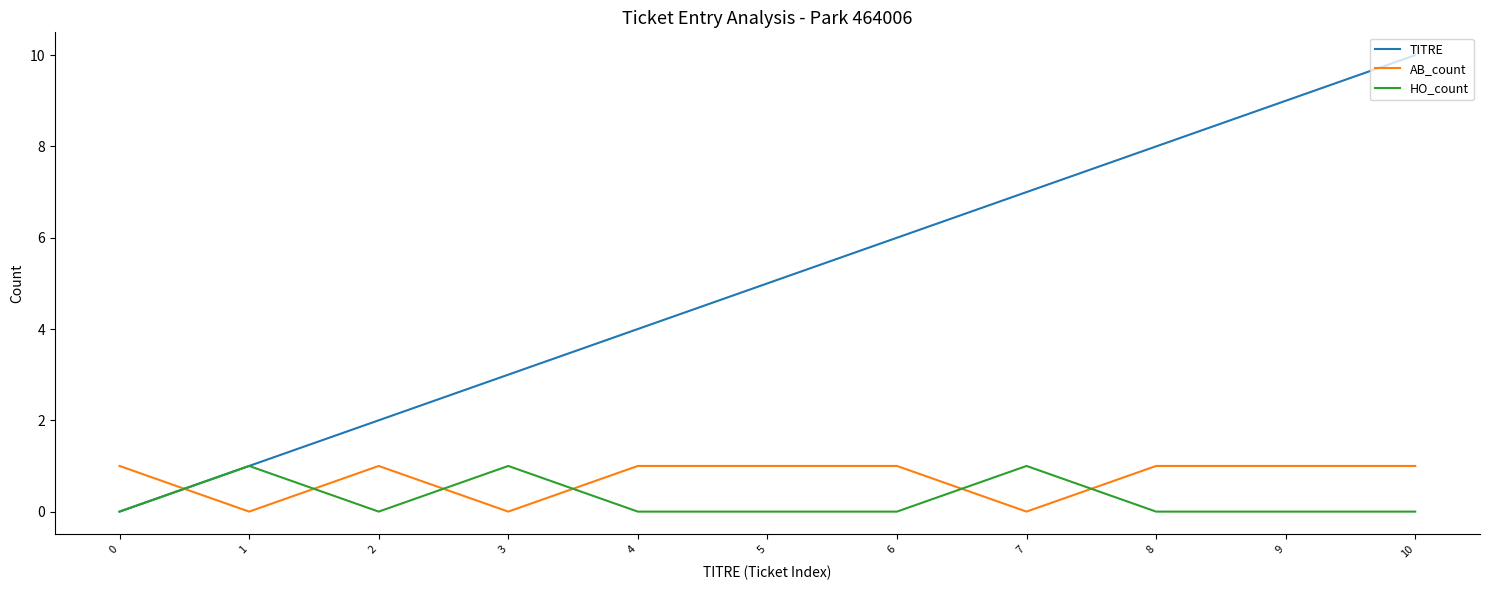

Which series has the largest total across all categories?

TITRE